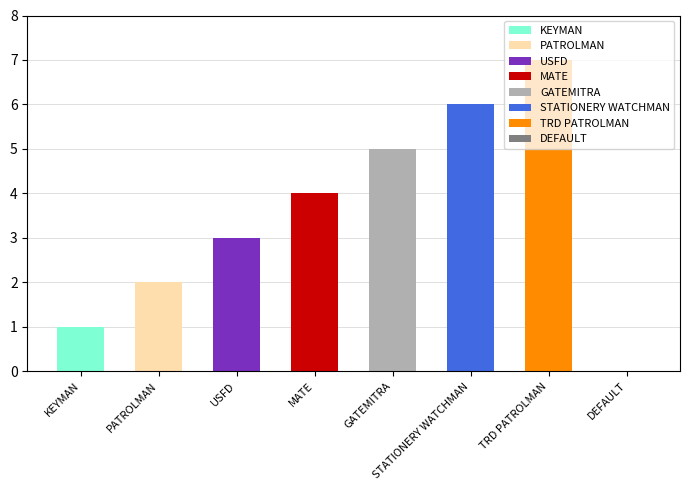

How many values are below 4?

4